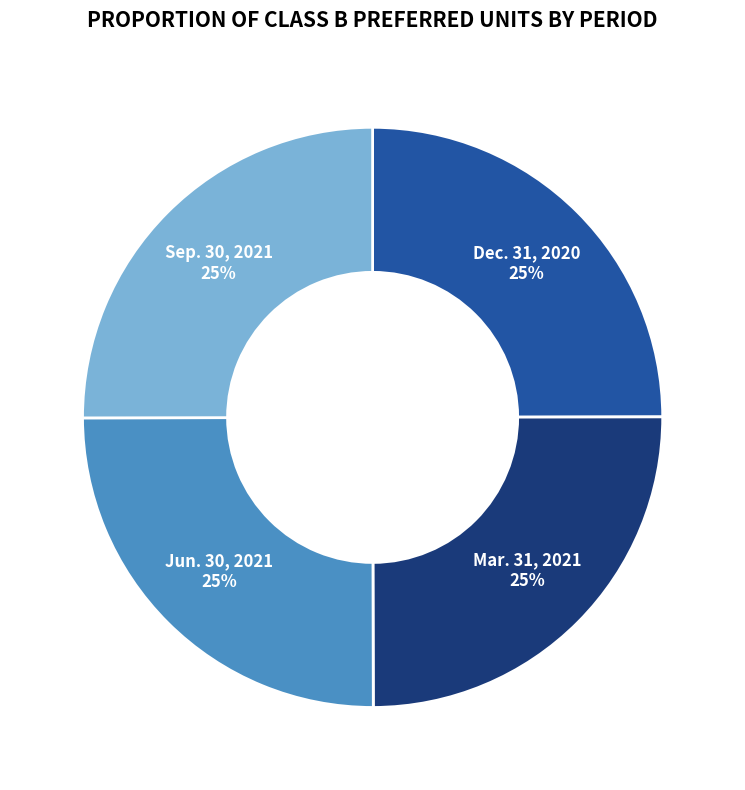

True or false: Sep. 30, 2021 accounts for 16% of the total.

False